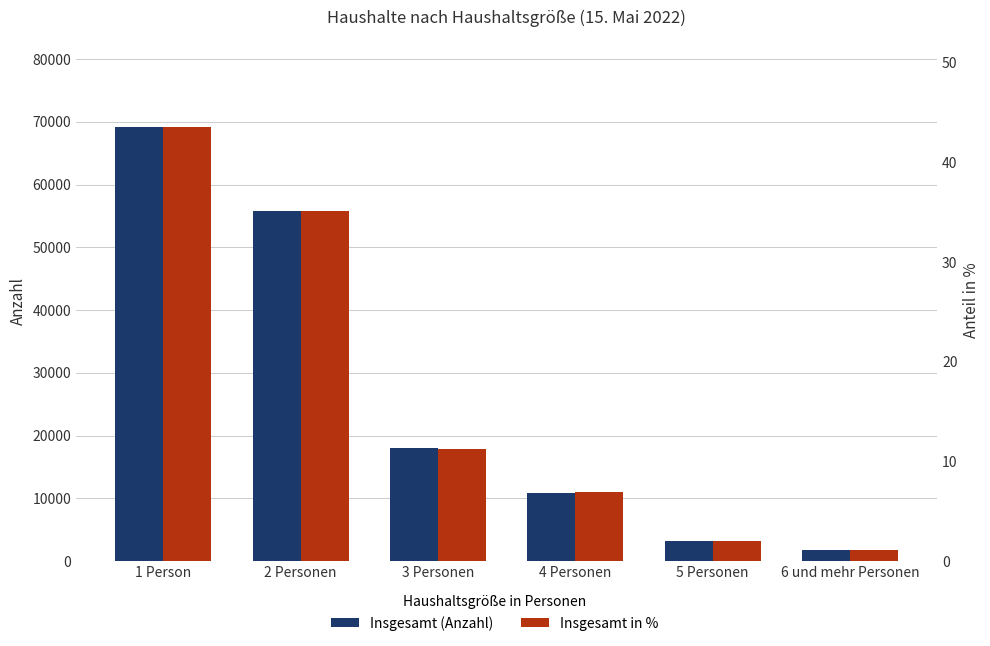

How many bars are there in total?

12